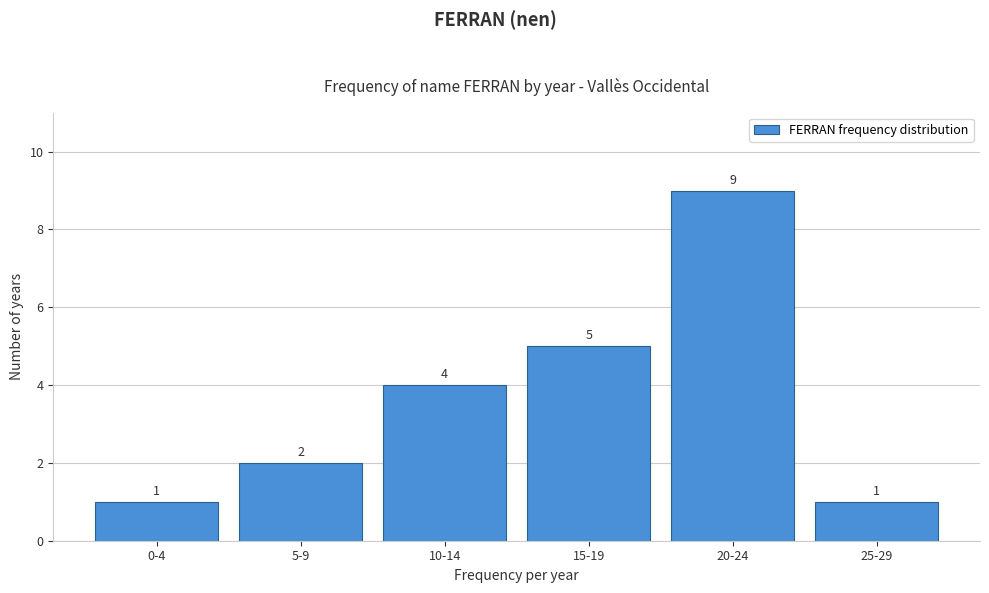

Reading left to right, list all the values displayed in this chart.

1	2	4	5	9	1